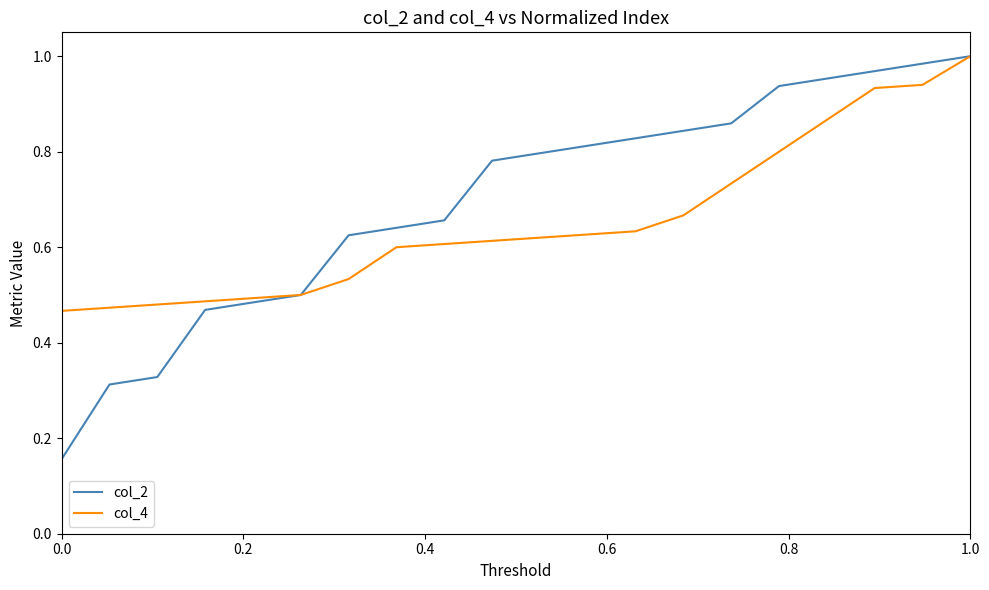

Which series has the widest spread of values?

col_2